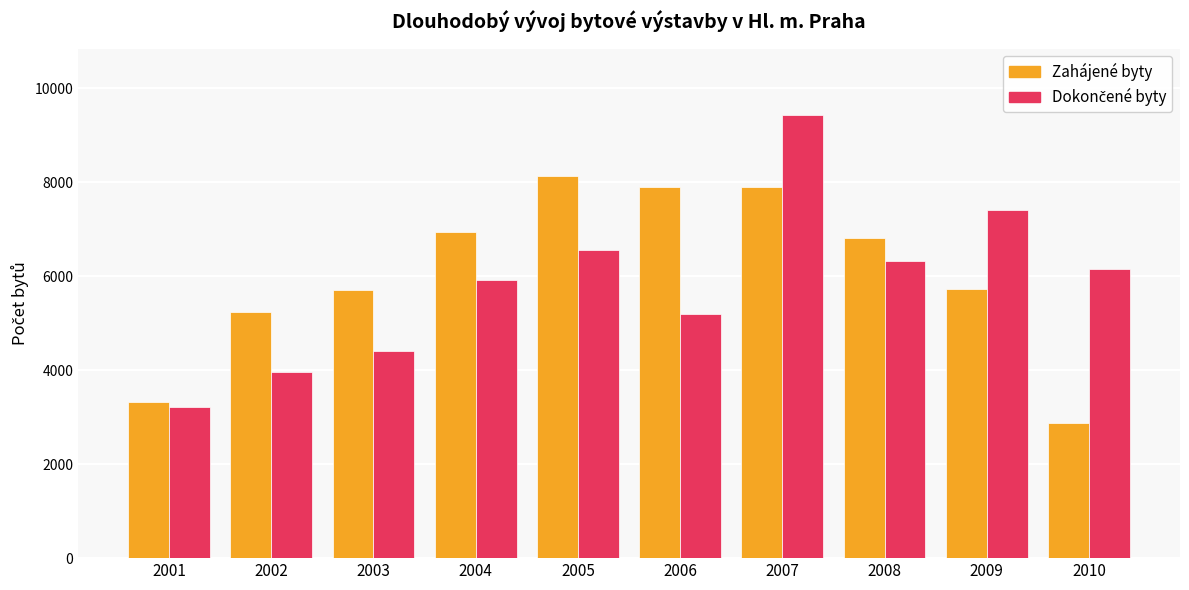

What is the spread (max minus min) of values at 2006?

2715